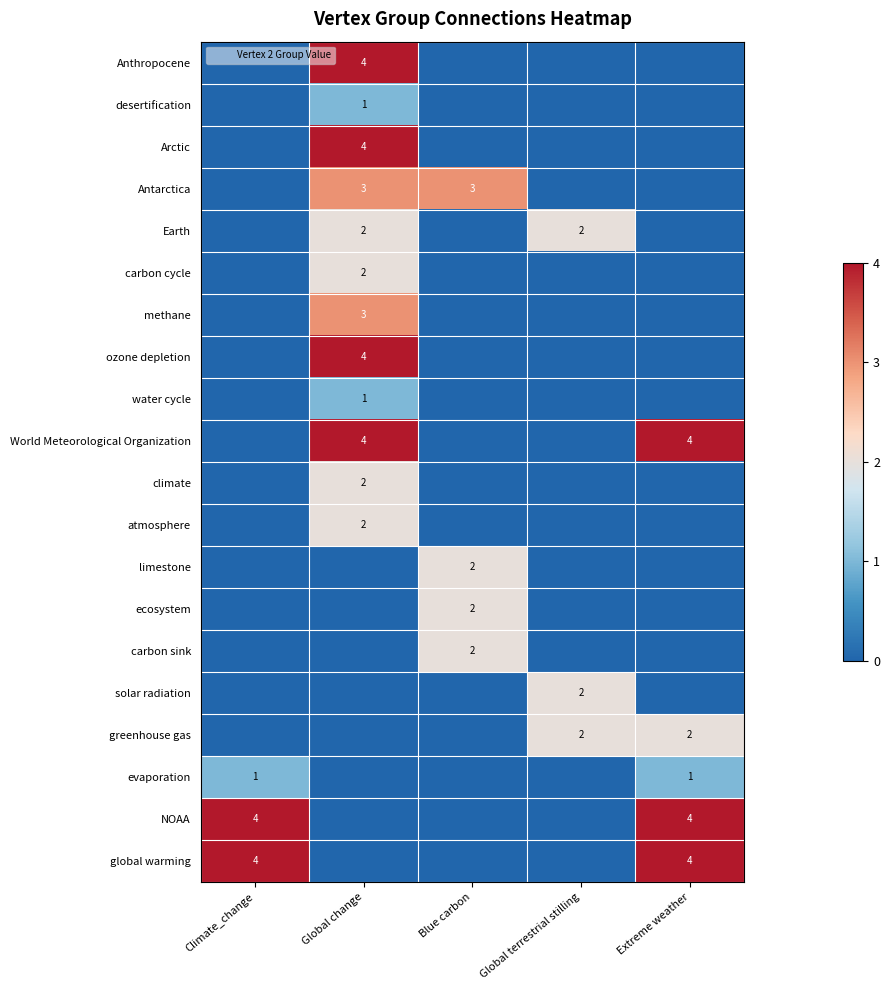

Which series has the largest total across all categories?

World Meteorological Organization